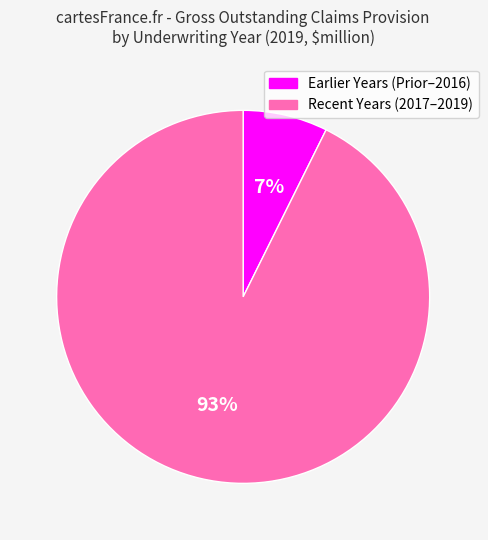

Does any single category account for the majority?

Yes